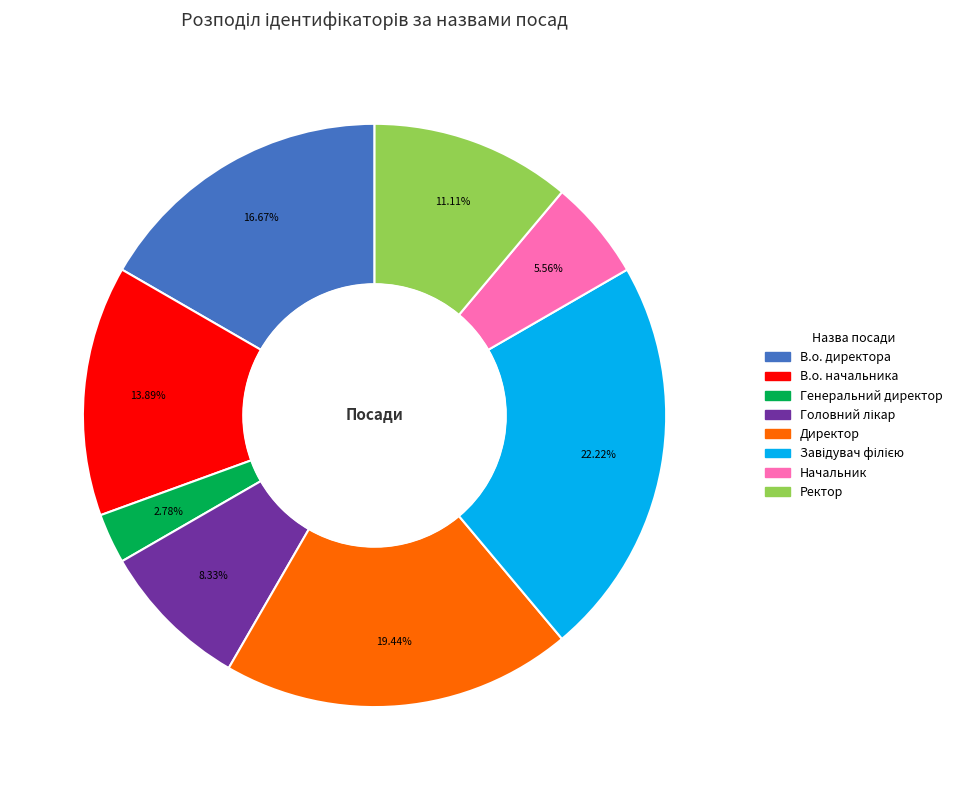

What percentage is the В.о. директора slice, to the nearest percent?

17%